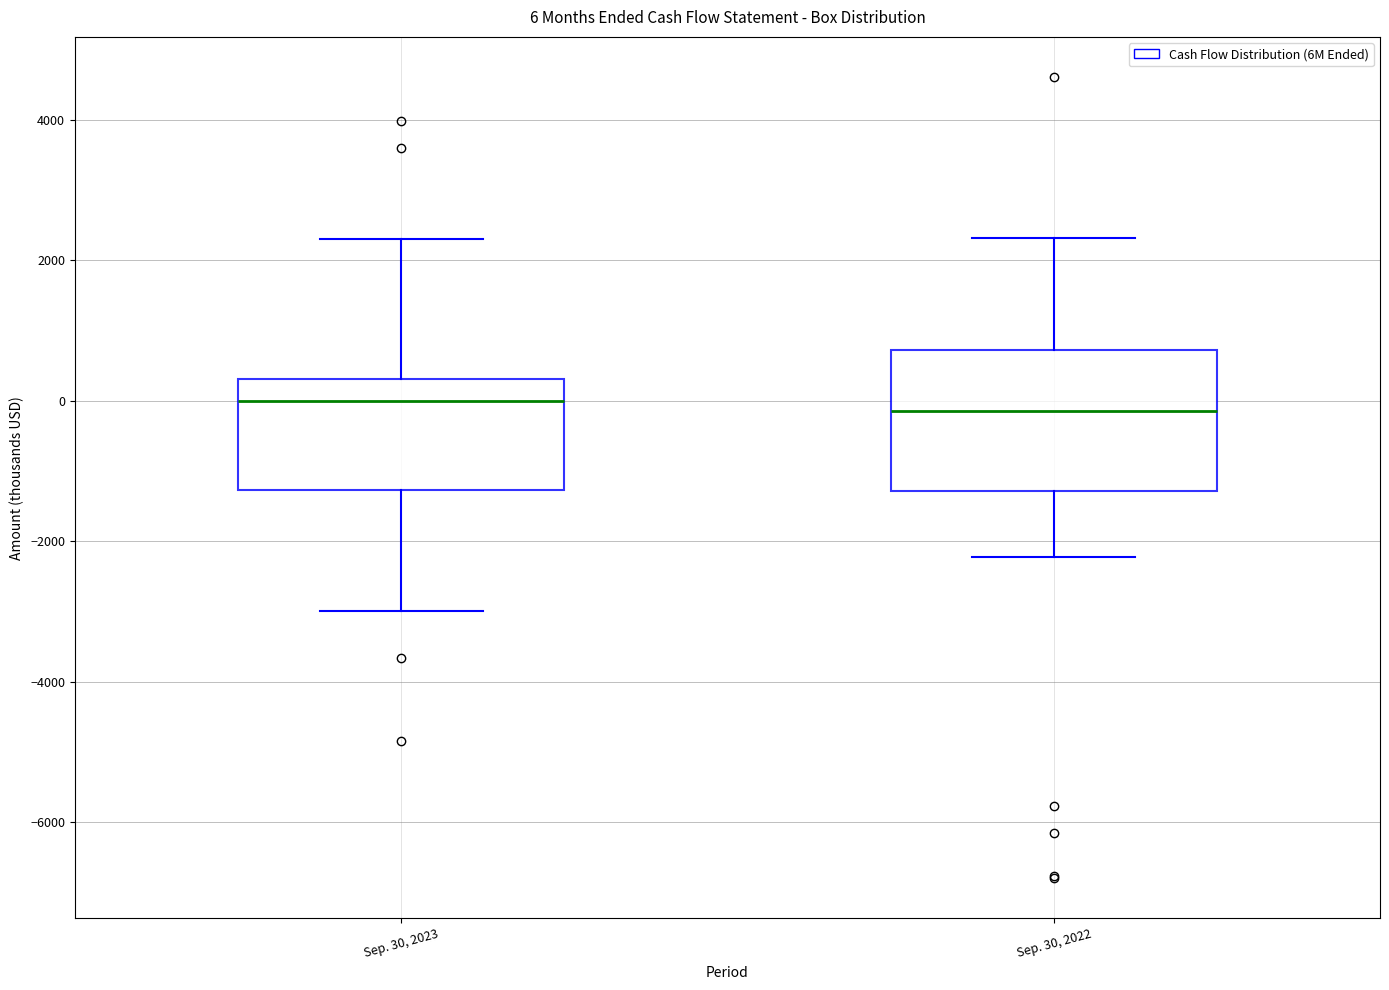

Which box is the tallest, from its lower edge to its upper edge?

Sep. 30, 2022